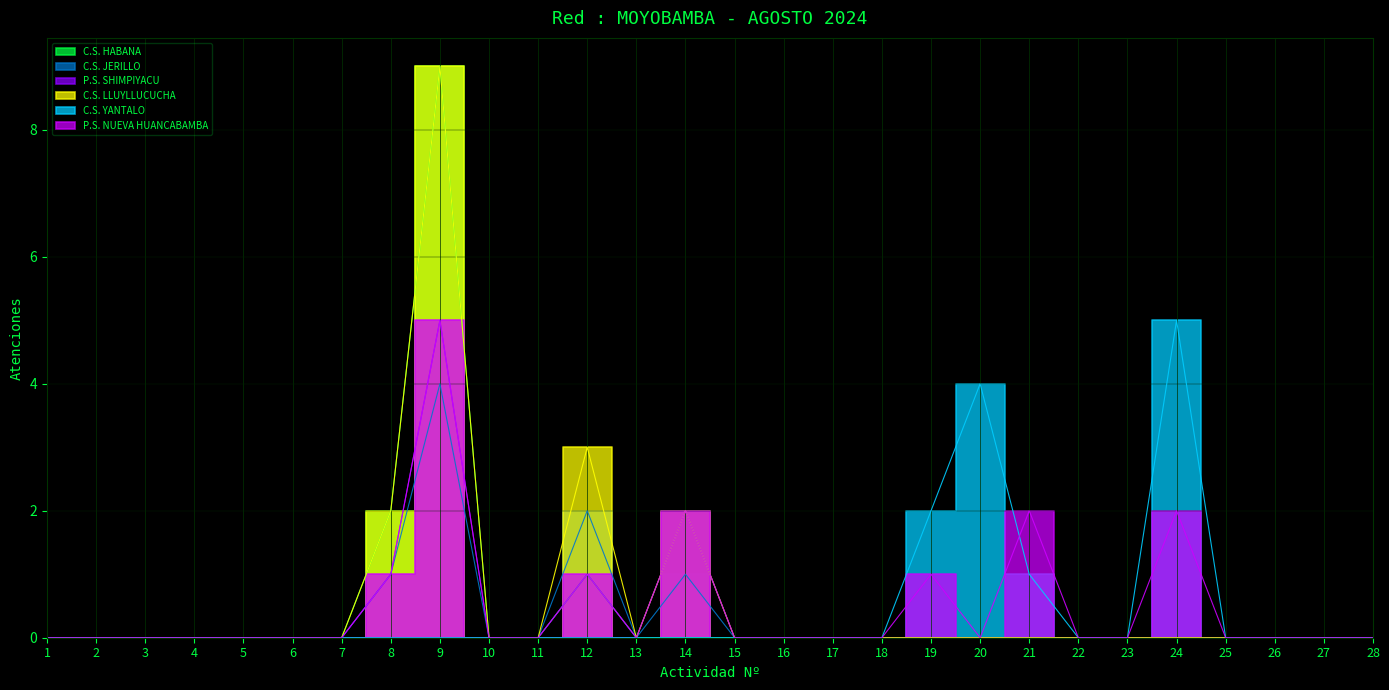

Which series has the largest total across all categories?

C.S. LLUYLLUCUCHA